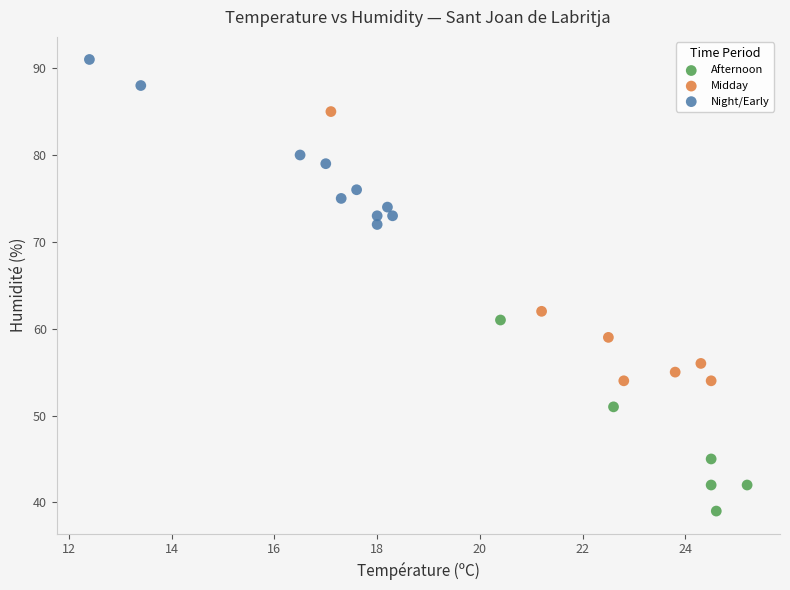

Which series has the widest spread of Y values?

Midday